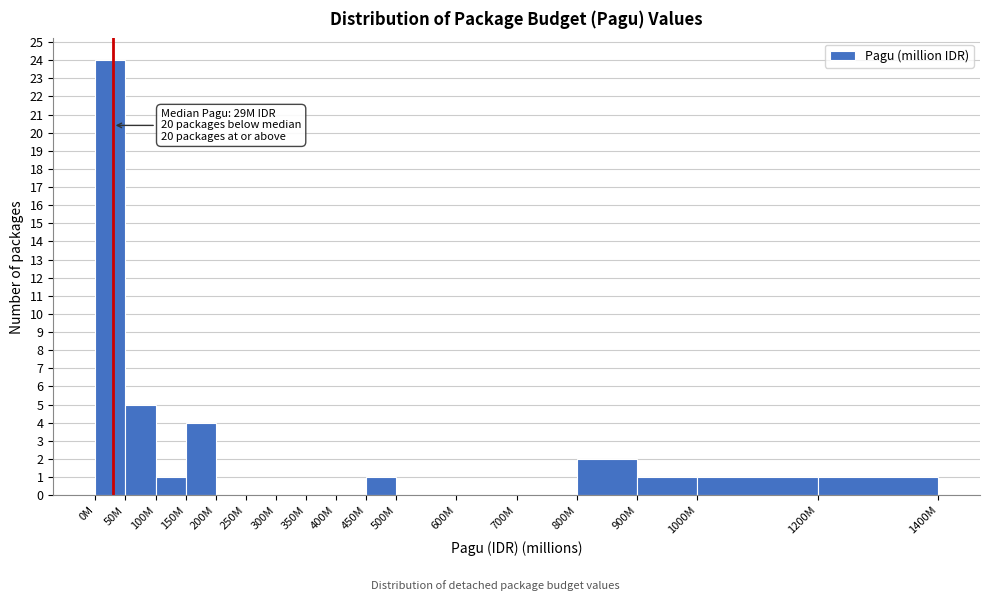

Reading left to right, list all the values displayed in this chart.

0M=24	50M=5	100M=1	150M=4	200M=0	250M=0	300M=0	350M=0	400M=0	450M=1	500M=0	600M=0	700M=0	800M=2	900M=1	1000M=1	1200M=1